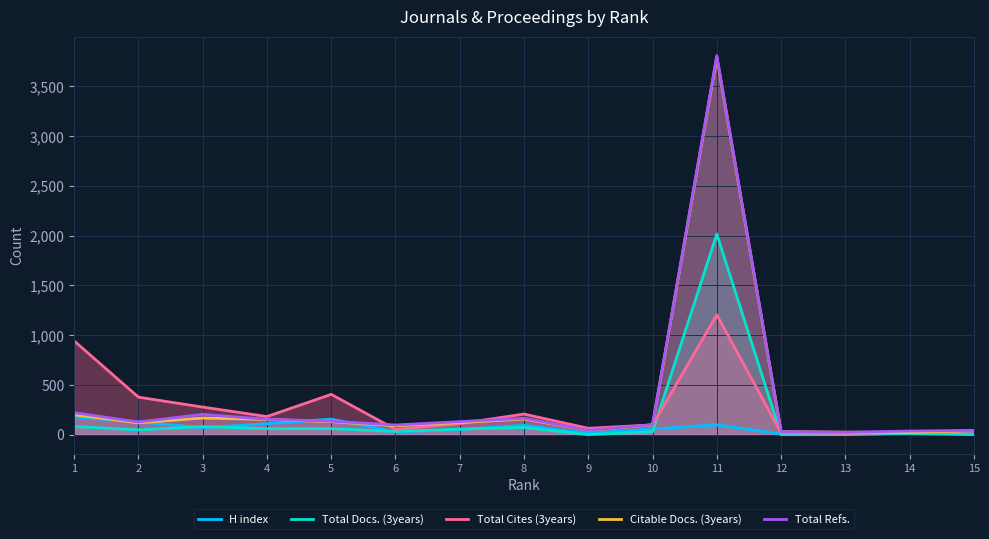

Where does the Total Docs. (3years) series first go above 48?

1